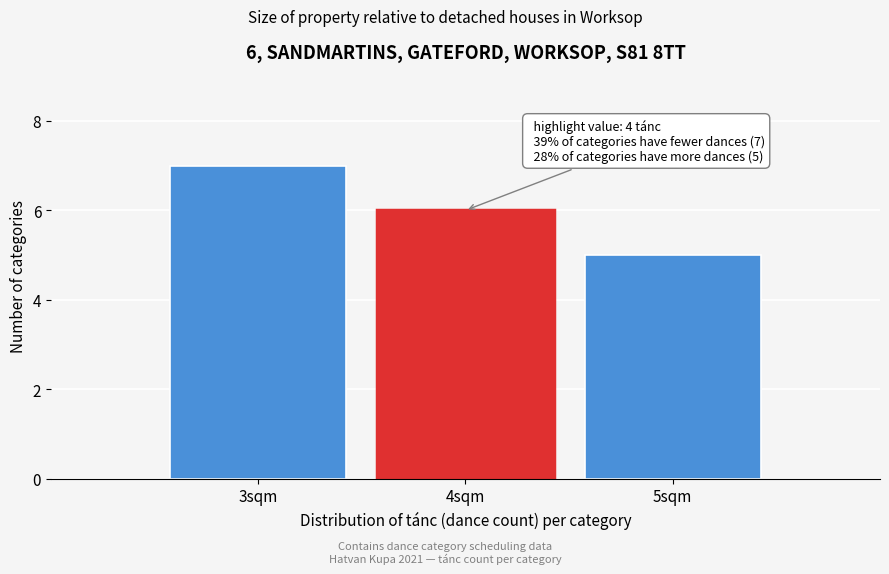

Reading right to left, extract all data points from this chart.

5sqm=5	4sqm=6	3sqm=7